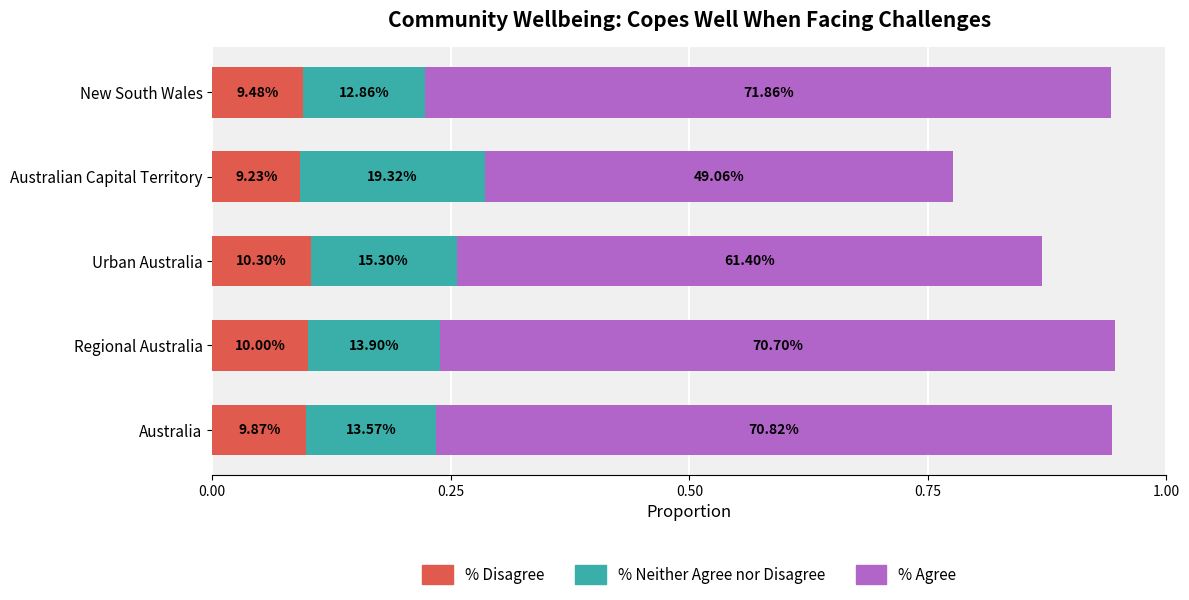

Count the % Agree values in the range 0 to 1.

5